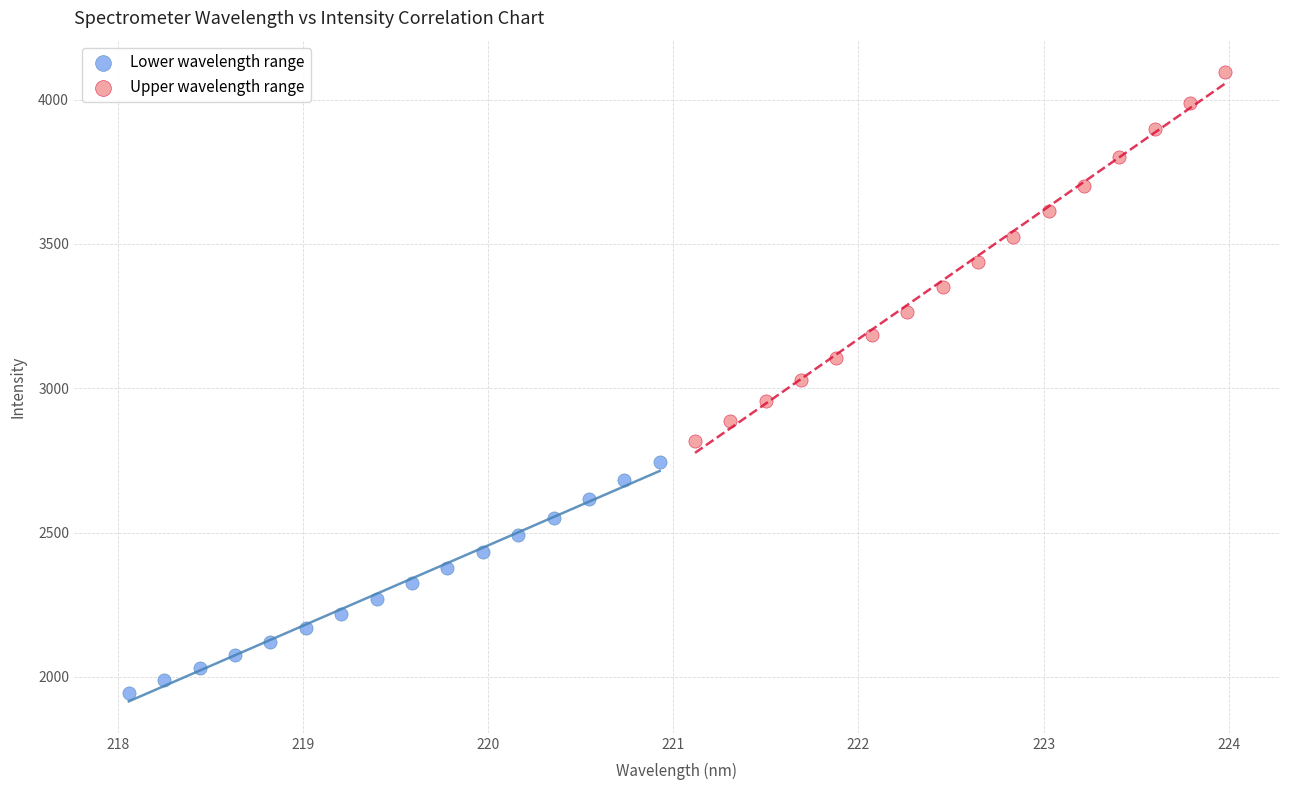

Which series contains the lowest Y value?

Lower wavelength range